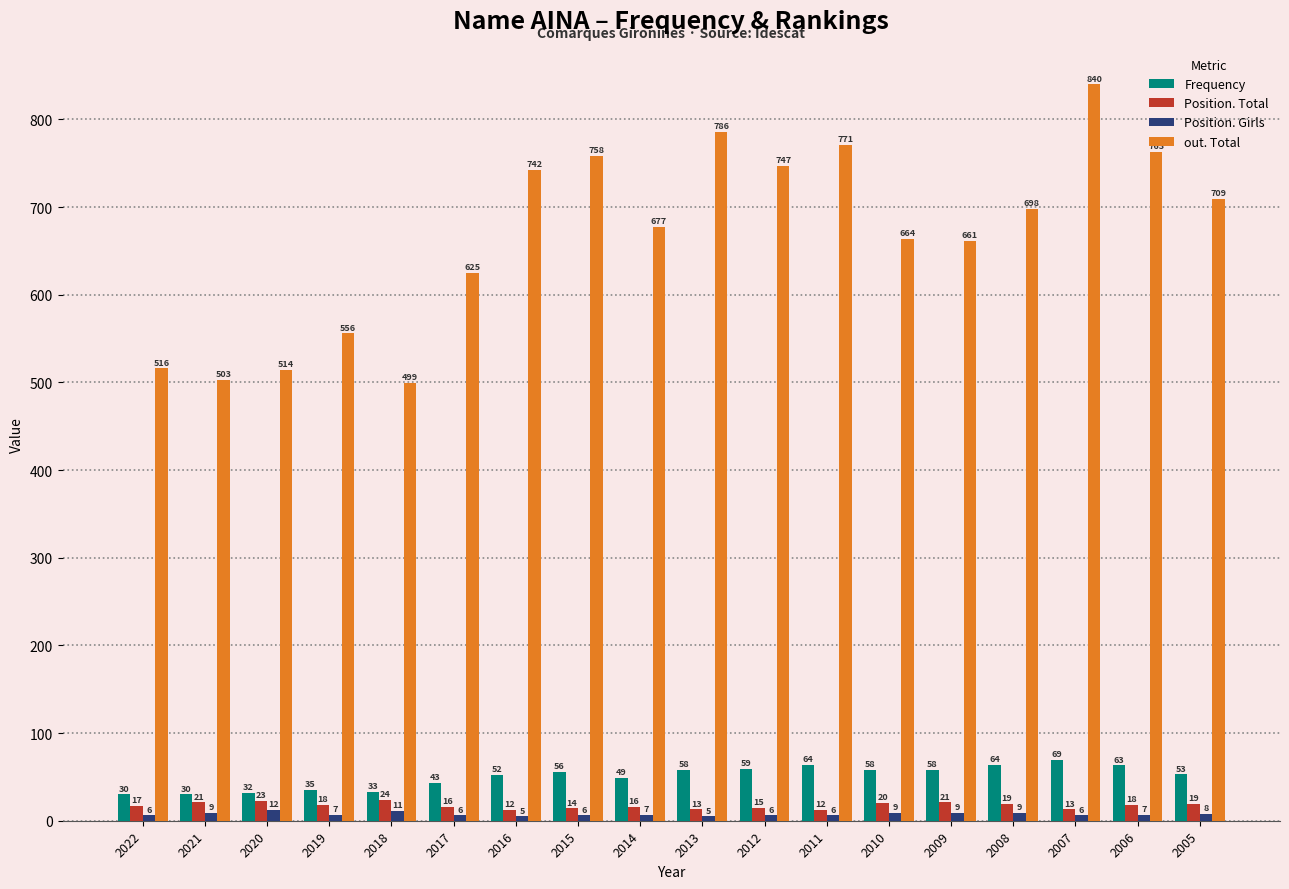

What is the smallest value displayed?

5